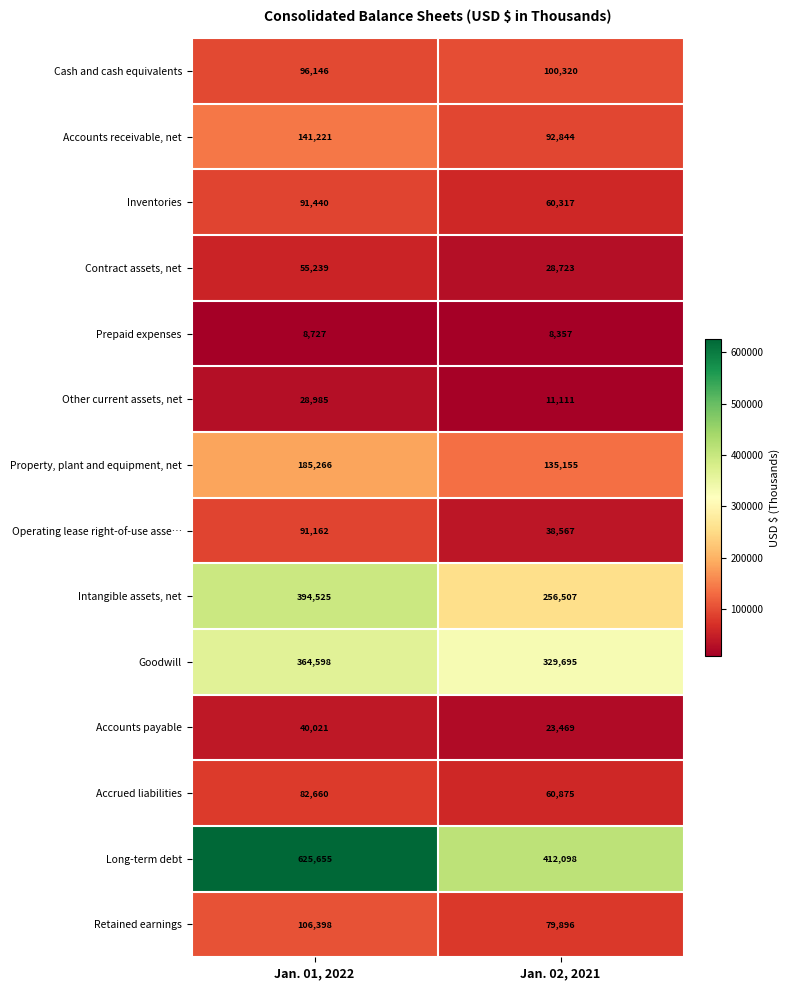

Count the number of data series in this chart.

14